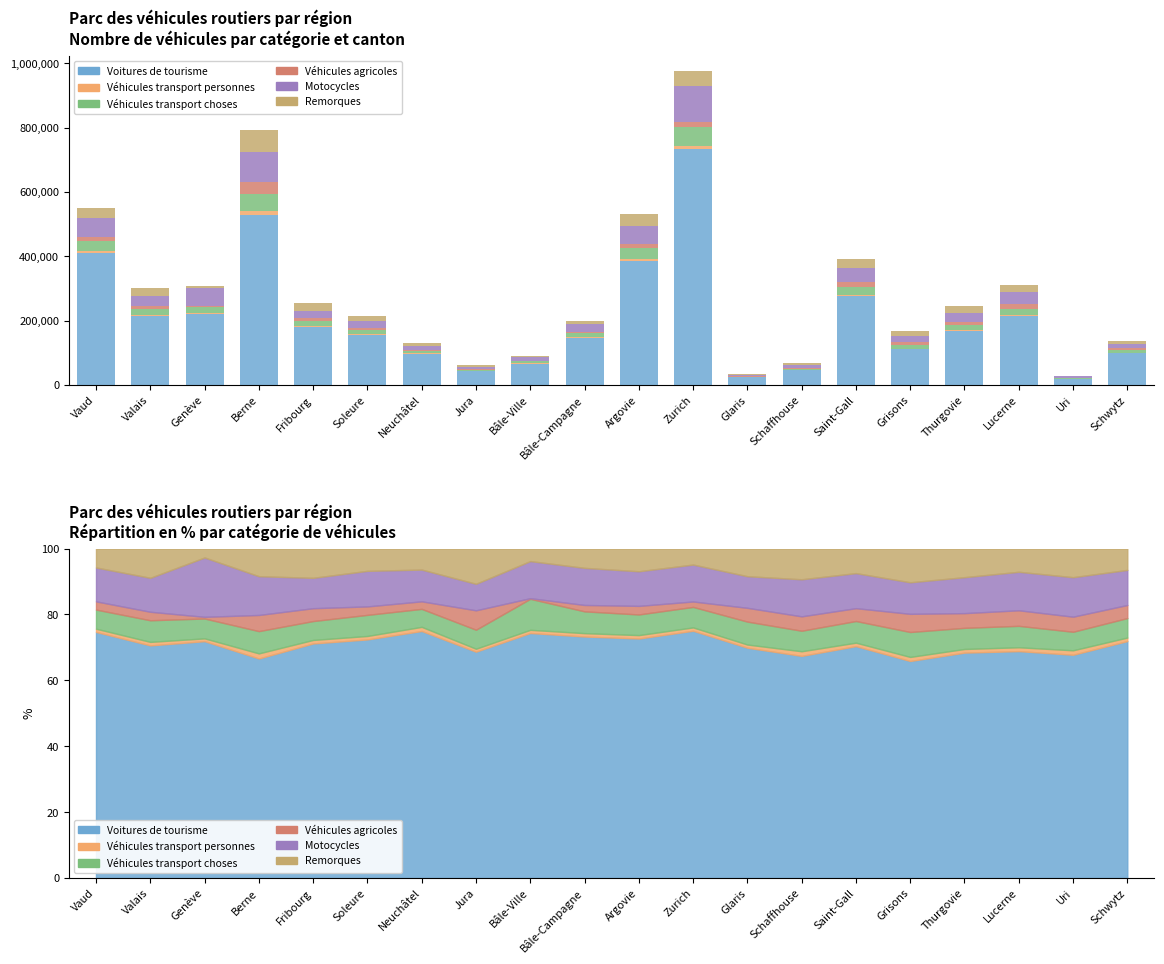

List the labels in order of Motocycles value, smallest first.

Glaris, Uri, Jura, Schaffhouse, Bâle-Ville, Neuchâtel, Schwytz, Grisons, Bâle-Campagne, Soleure, Fribourg, Thurgovie, Valais, Lucerne, Saint-Gall, Genève, Argovie, Vaud, Berne, Zurich